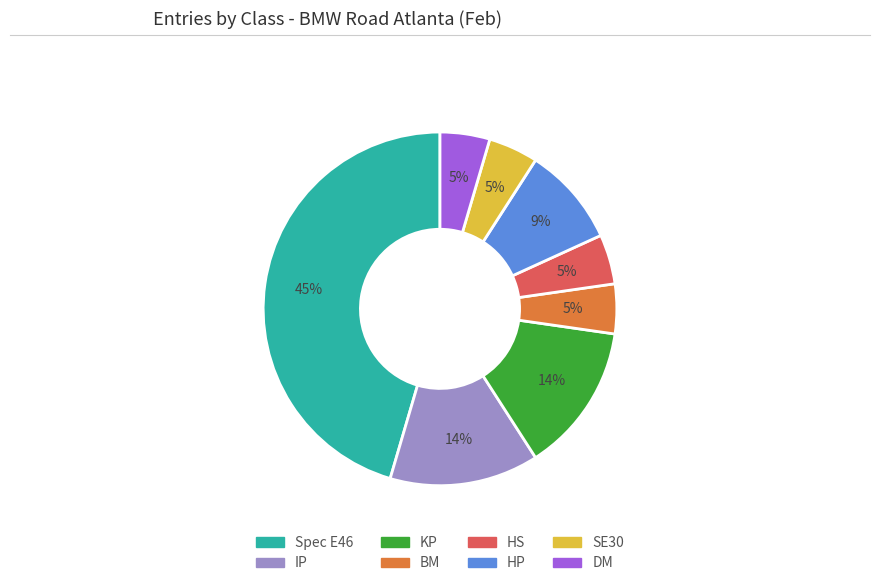

To the nearest percent, what is the average slice percentage?

12%